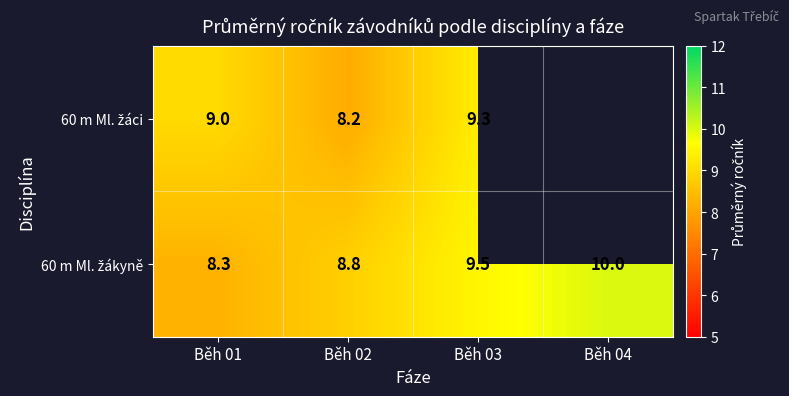

What is the difference between the highest and lowest values at Běh 01?

0.7